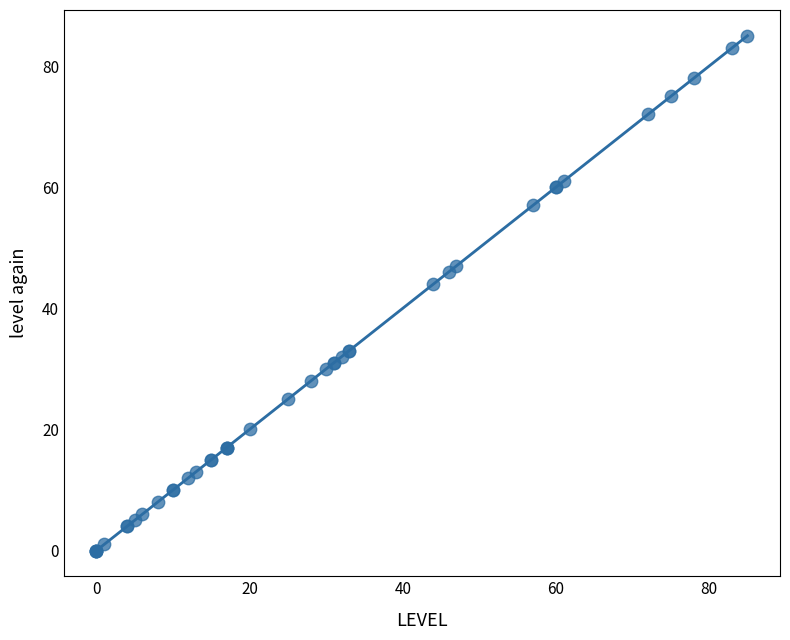

What Y value in the scatter plot is closest to 42?

44